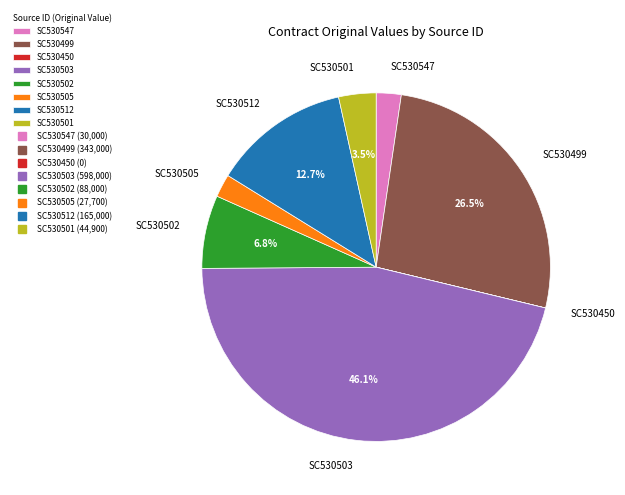

Do SC530499 and SC530512 together represent more than half of the pie?

No